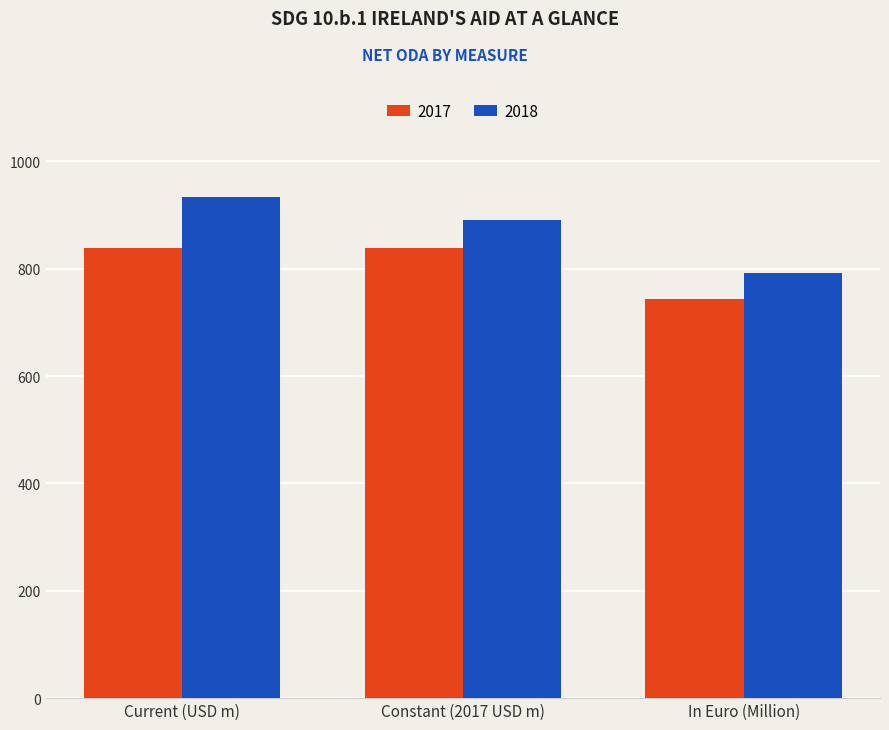

What is the maximum value shown in the chart?

934